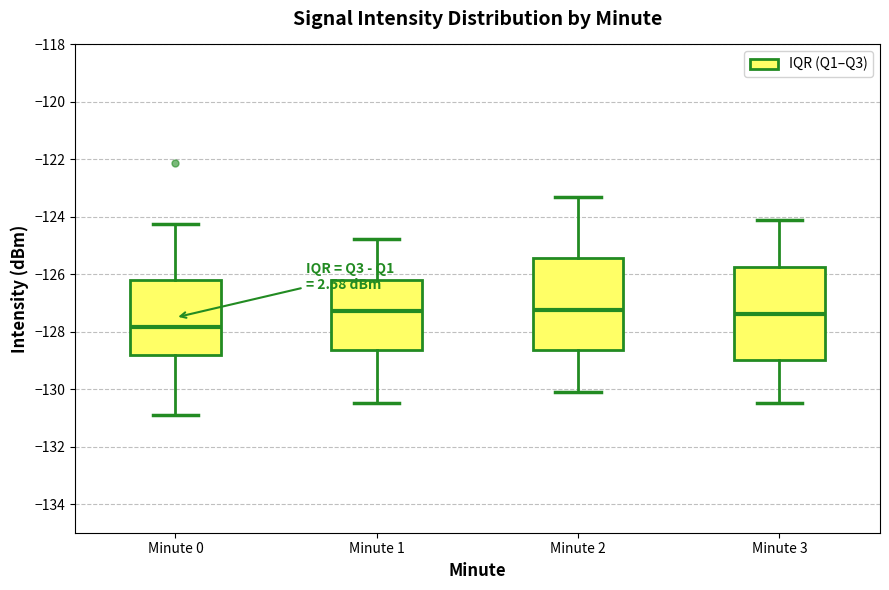

Reading left to right, read every box against the y-axis: the position of its median line, the range the box covers, and the ends of its whiskers. The values are not printed on the chart, so give them approximately, as read against the axis.

Minute 0: median -127.8, box -128.8 to -126.2, whiskers -130.8 to -124.2
Minute 1: median -127.2, box -128.6 to -126.2, whiskers -130.4 to -124.8
Minute 2: median -127.2, box -128.6 to -125.4, whiskers -130.0 to -123.2
Minute 3: median -127.4, box -129.0 to -125.8, whiskers -130.4 to -124.0